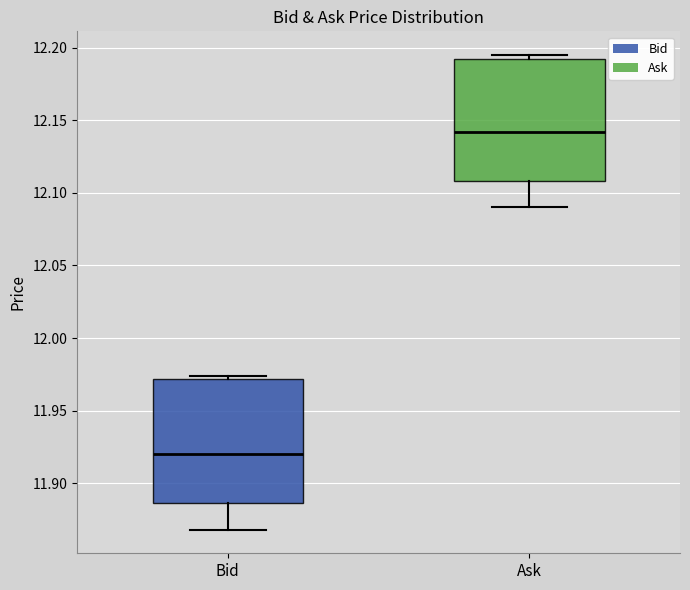

Reading left to right, transcribe this box plot: for each box, give where its median line is, the range the box spans, and where its two whiskers end, as read against the y-axis. The values are not printed on the chart, so give them approximately, as read against the axis.

Bid: median 11.920, box 11.885 to 11.970, whiskers 11.870 to 11.975
Ask: median 12.140, box 12.110 to 12.195, whiskers 12.090 to 12.195 (just above the box's upper edge)